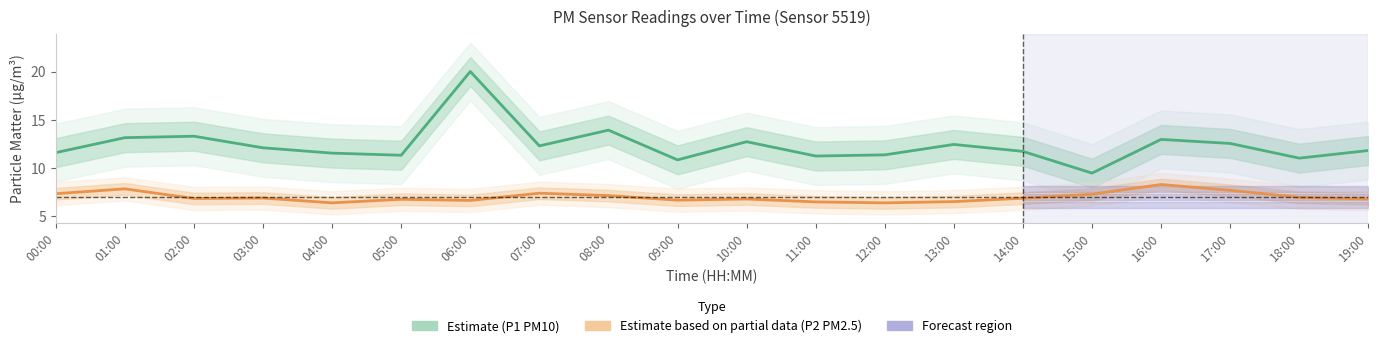

Which series has the largest range (max minus min)?

P1 (PM10)